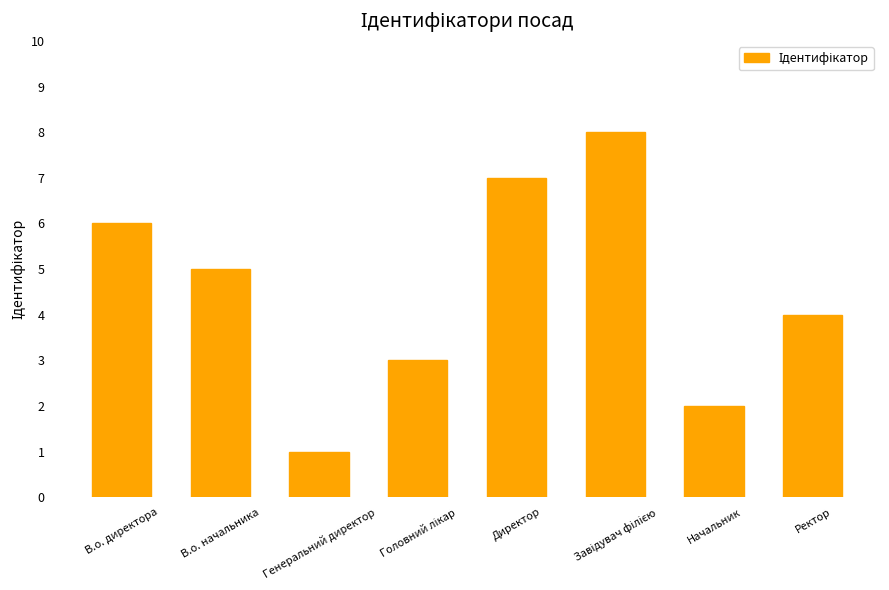

What is the change in value from В.о. начальника to Директор?

+2